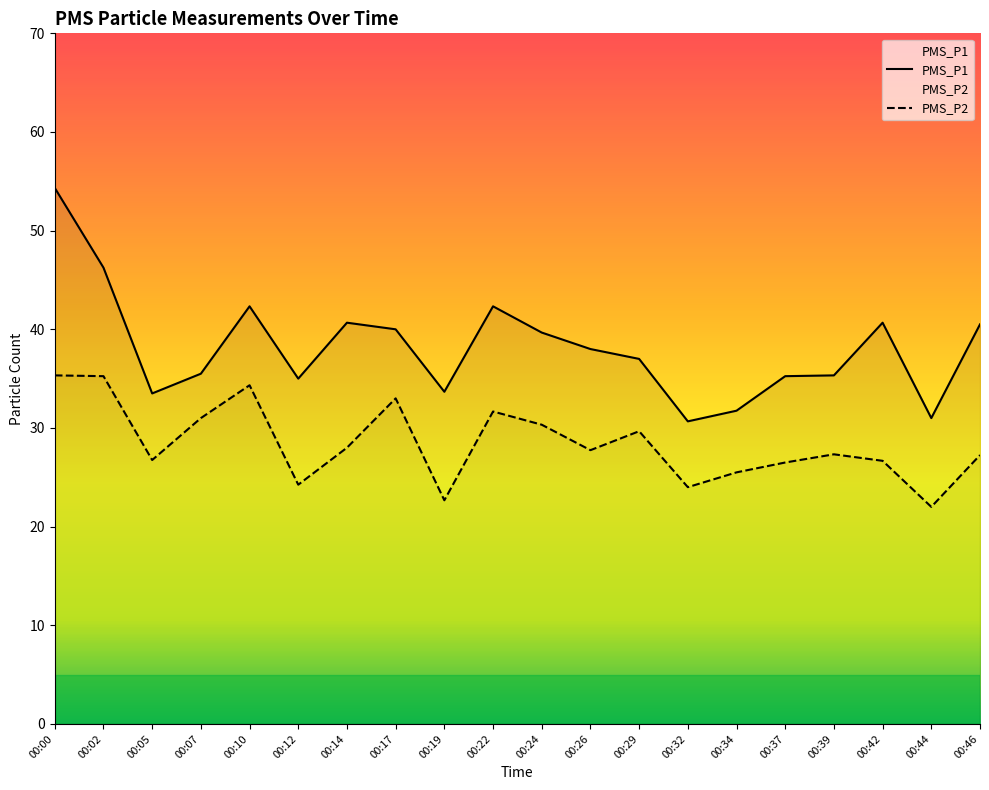

What is the difference between the second highest and second lowest values in the PMS_P1 series?

15.2